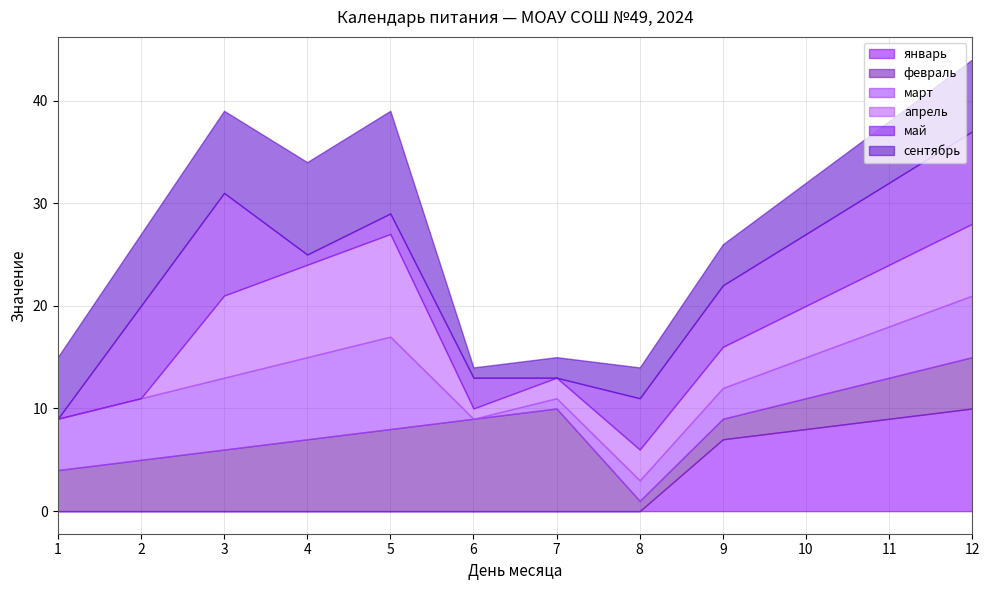

What is the sum of the февраль values at 9 and 6?

11